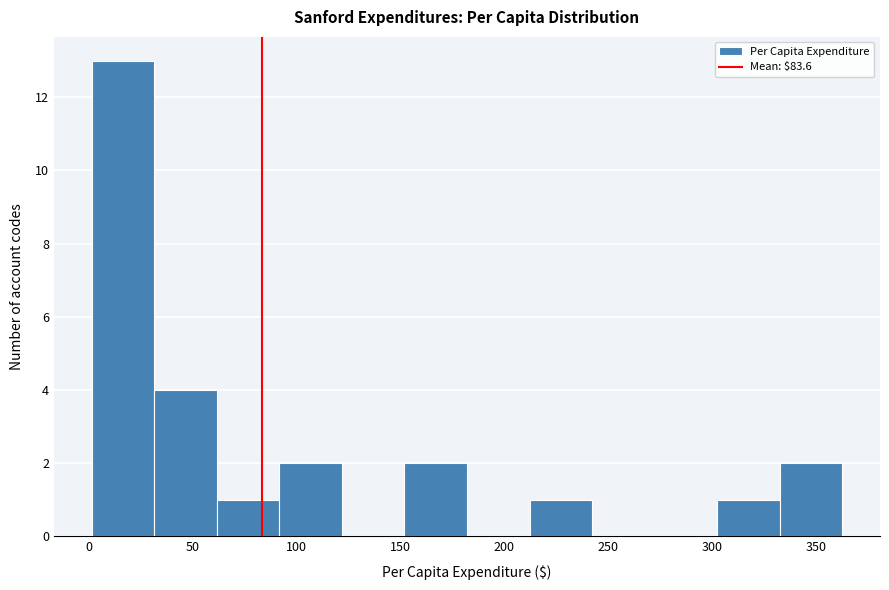

What is the height of the bar covering 60 to 90 on the x-axis? Neither the bar edges nor the heights are printed on the chart, so give them approximately, as read against the axes.

1